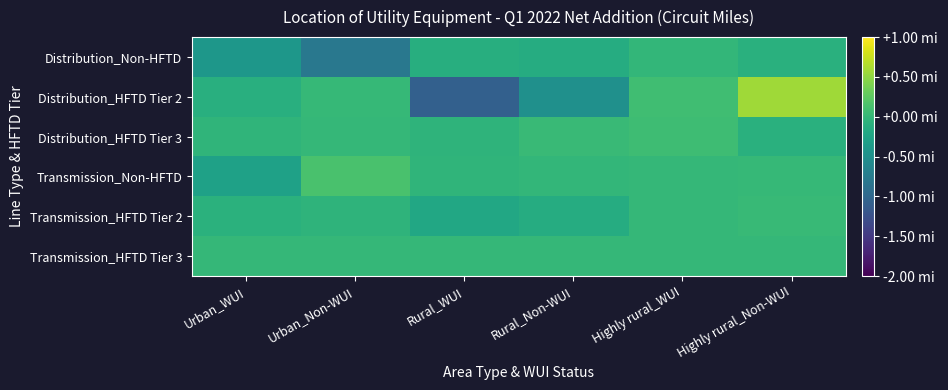

Between Urban_WUI and Rural_WUI, which series saw the biggest shift?

Distribution_HFTD Tier 2